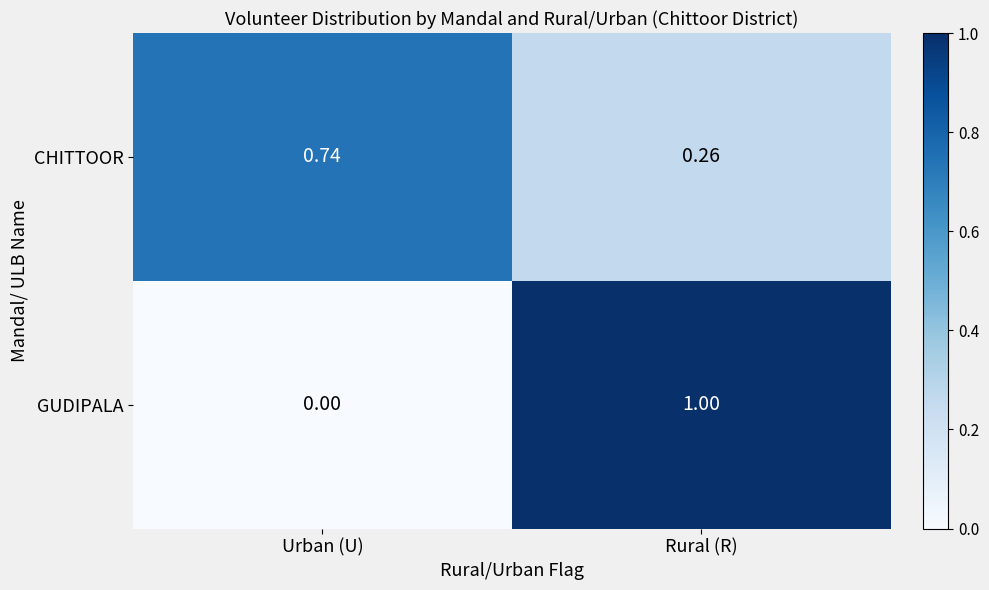

List the series in order of their peak value, highest first.

GUDIPALA, CHITTOOR